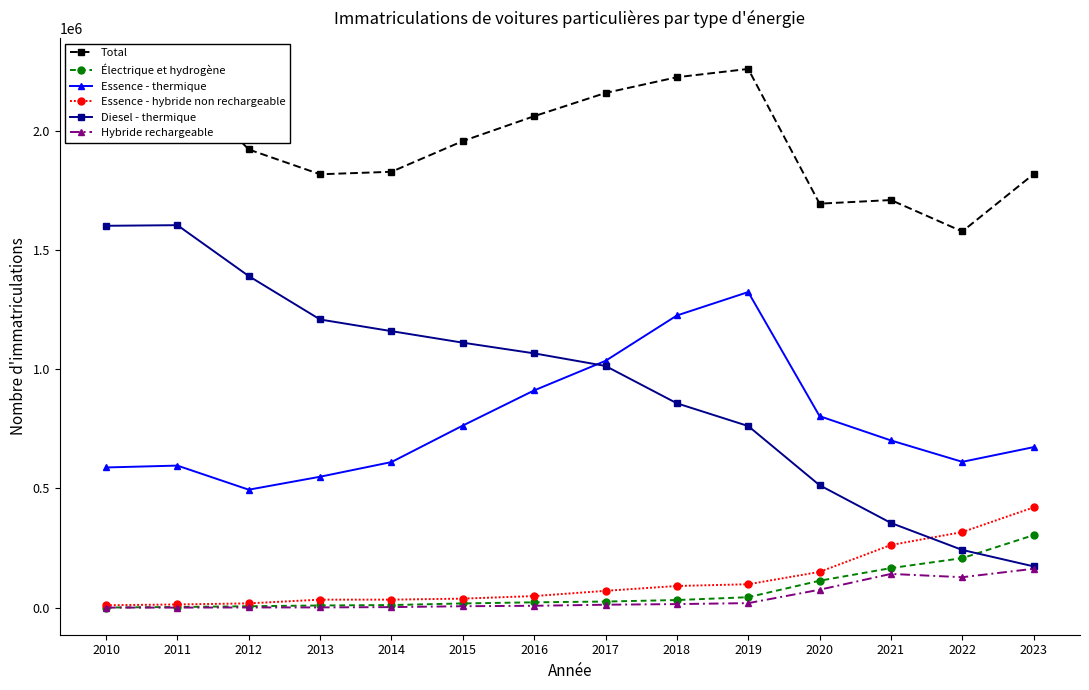

Which series changed the most between 2019 and 2021?

Essence - thermique